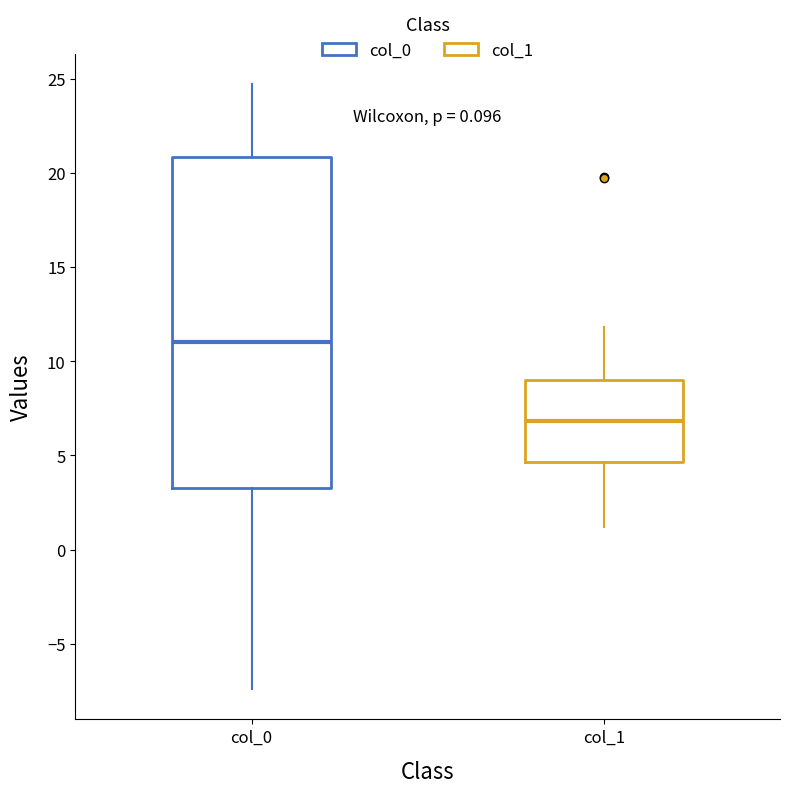

Which box's median line is the lowest?

col_1